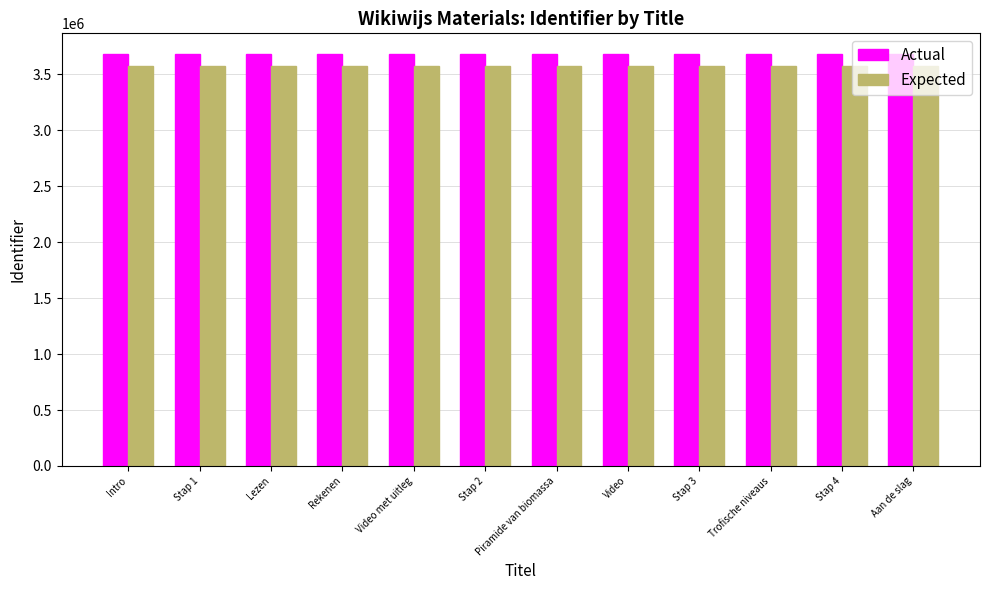

What is the greatest value displayed?

3682071.0